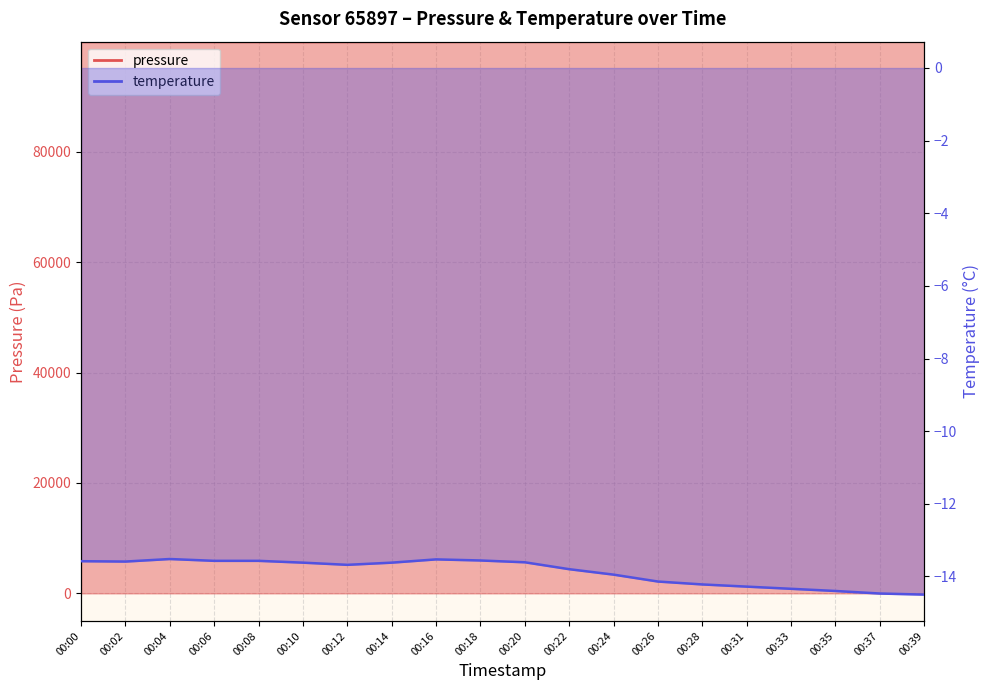

What is the maximum value for temperature?

-13.5